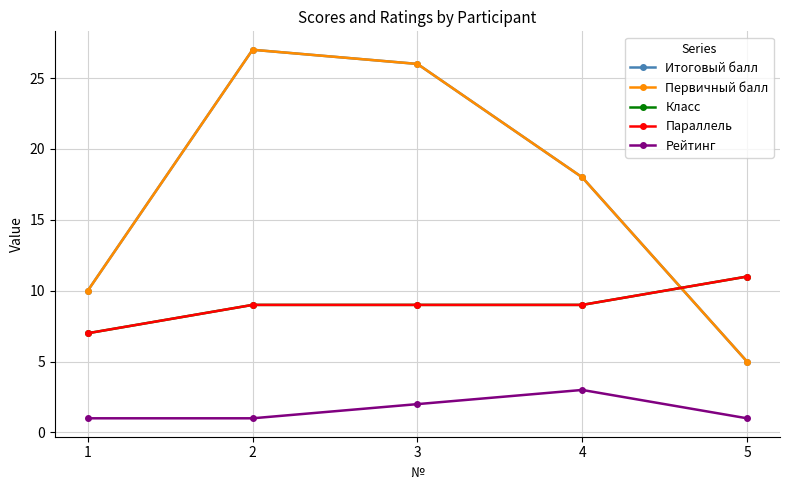

What is the spread (max minus min) of values at 4?

15